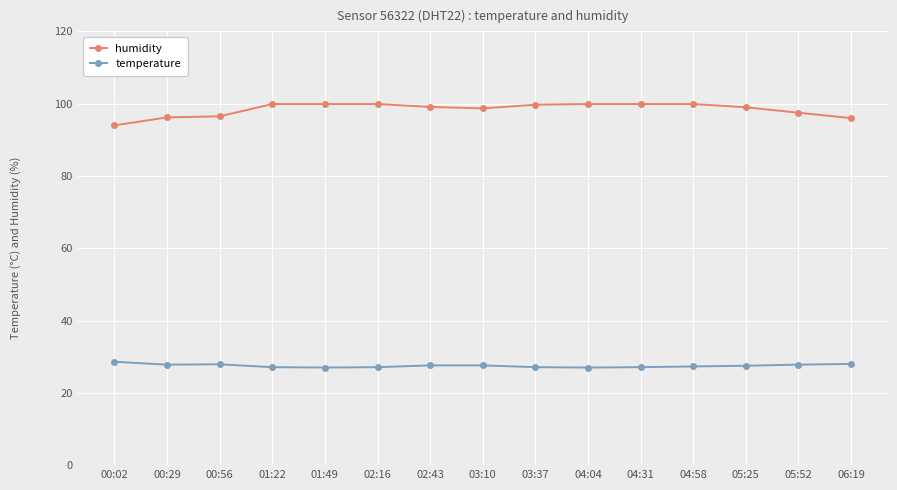

What is the label of the 12th point from the right?

01:22